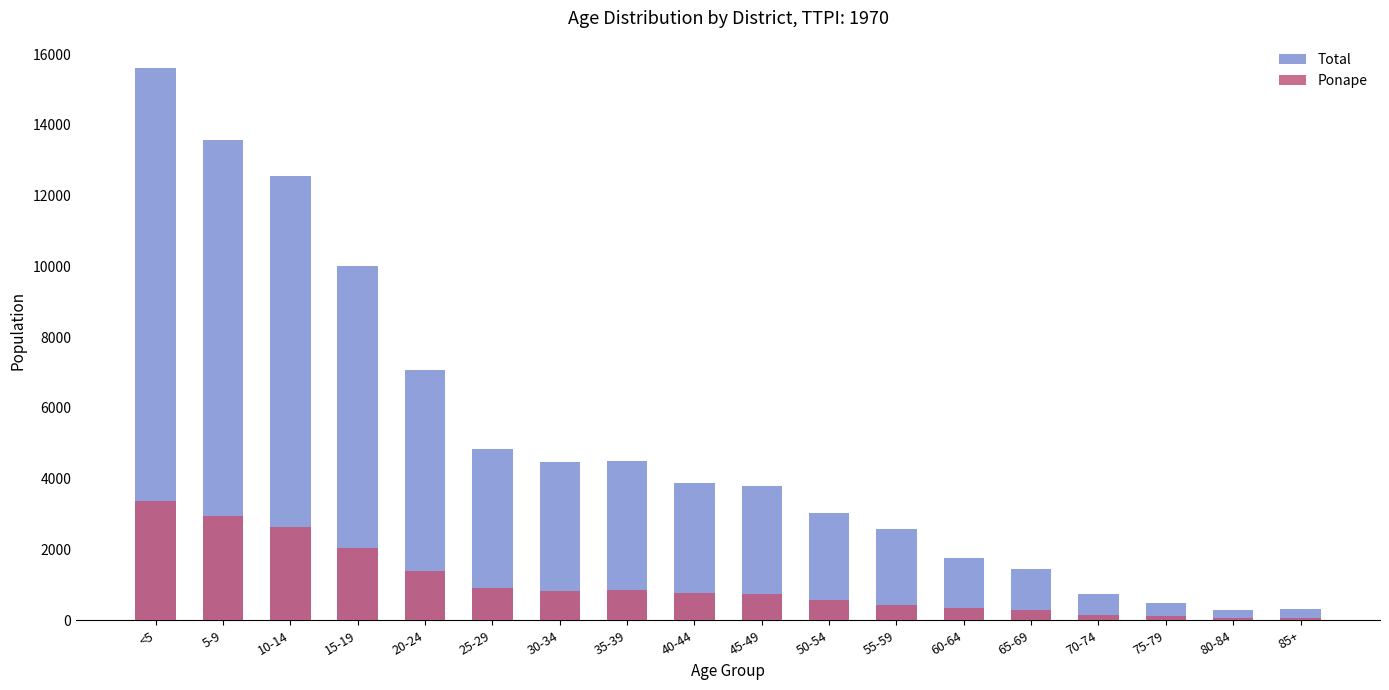

Between <5 and 15-19, which series saw the biggest shift?

Total